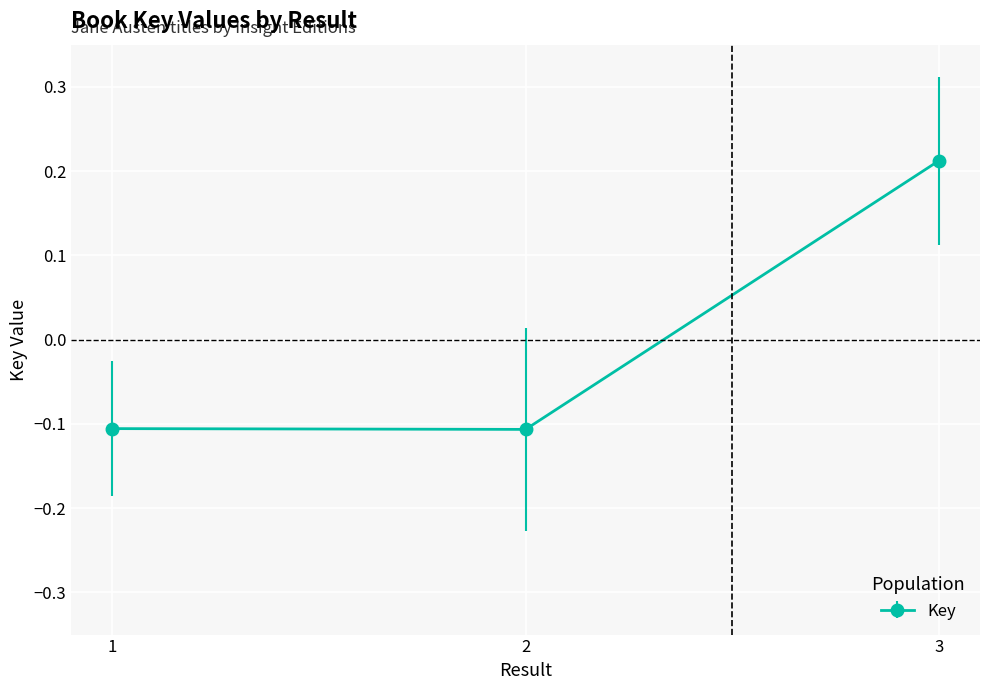

What is the difference between the maximum and minimum values?

0.3